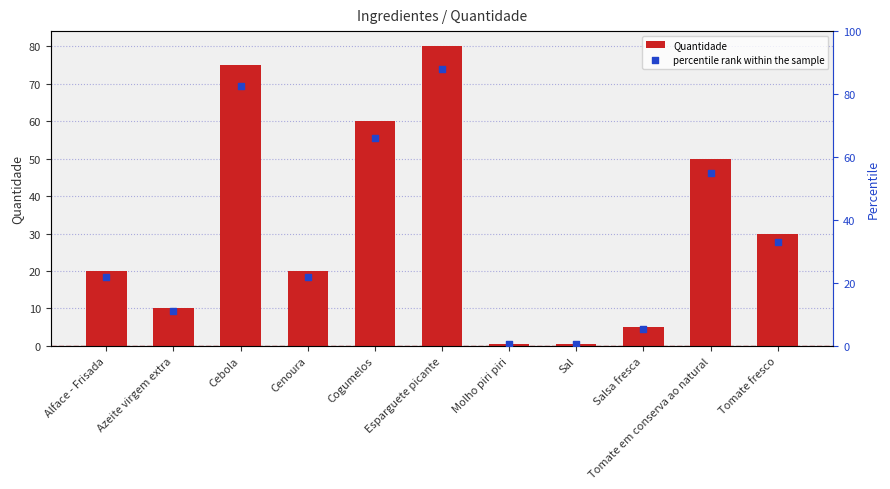

Which series has the widest spread of Y values?

percentile rank within the sample